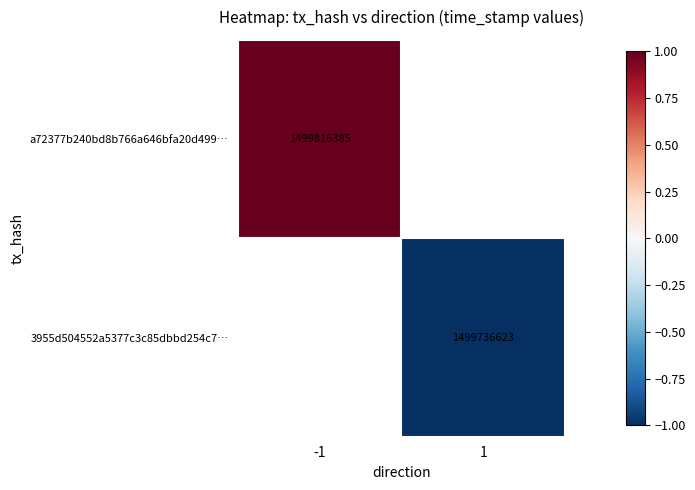

Between 1 and -1, which is larger?

-1